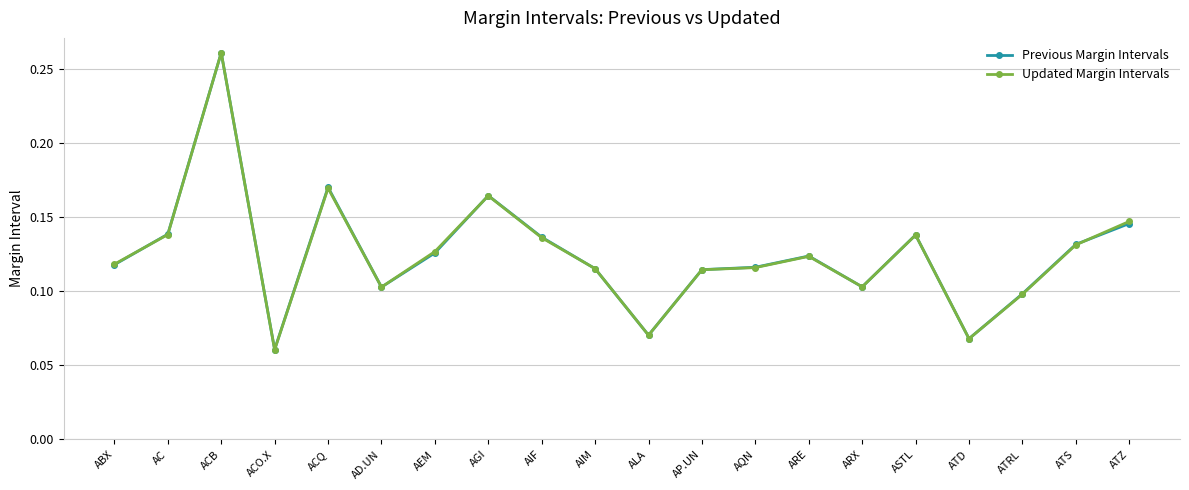

True or false: Updated Margin Intervals has a value of 0.1 at AIF.

True